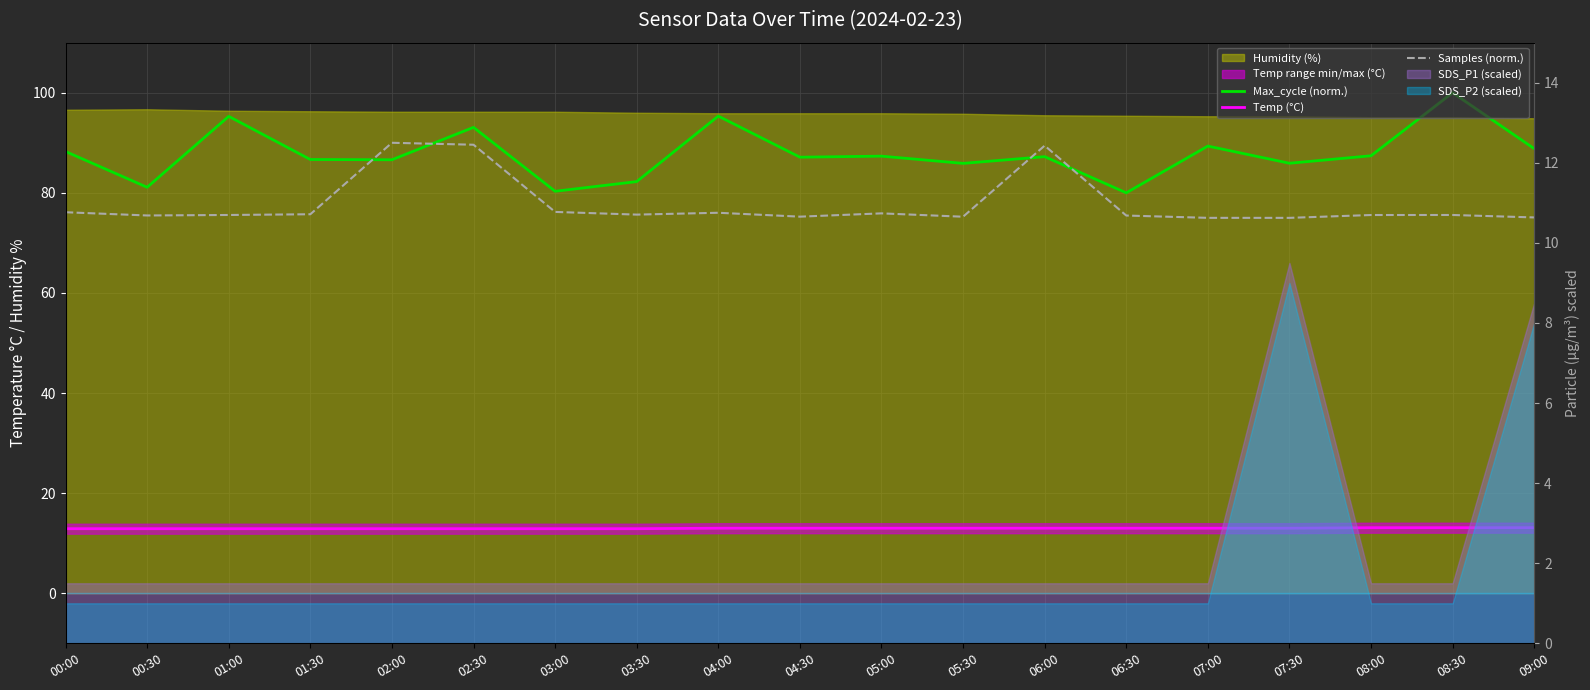

What is the sum of all Samples (norm.) values?

1477.8